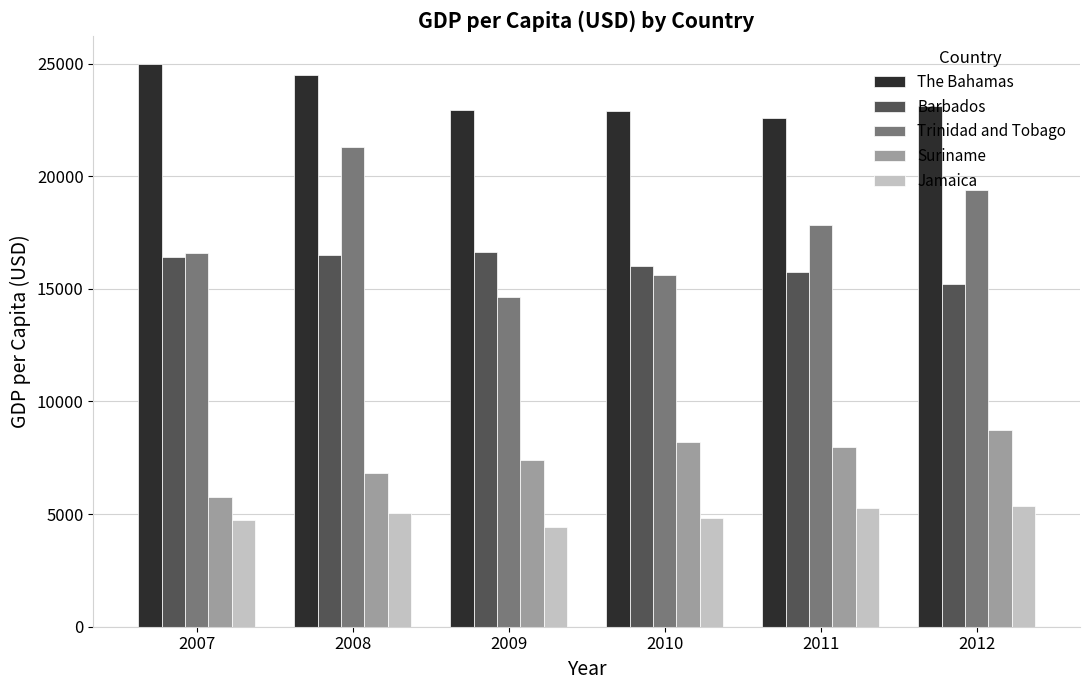

What is the highest value of the Jamaica series?

5358.3